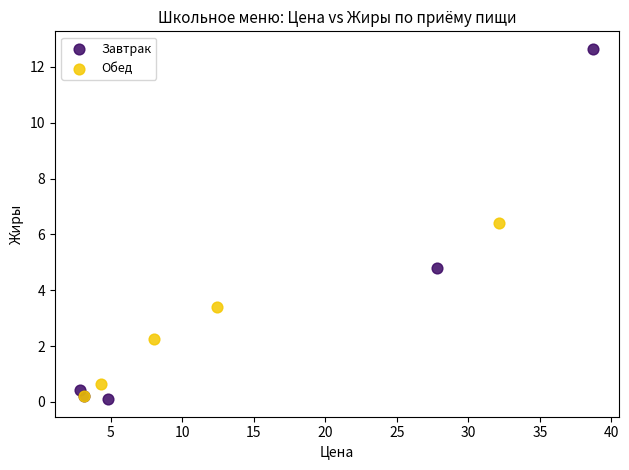

Which series reaches the maximum Y coordinate?

Завтрак